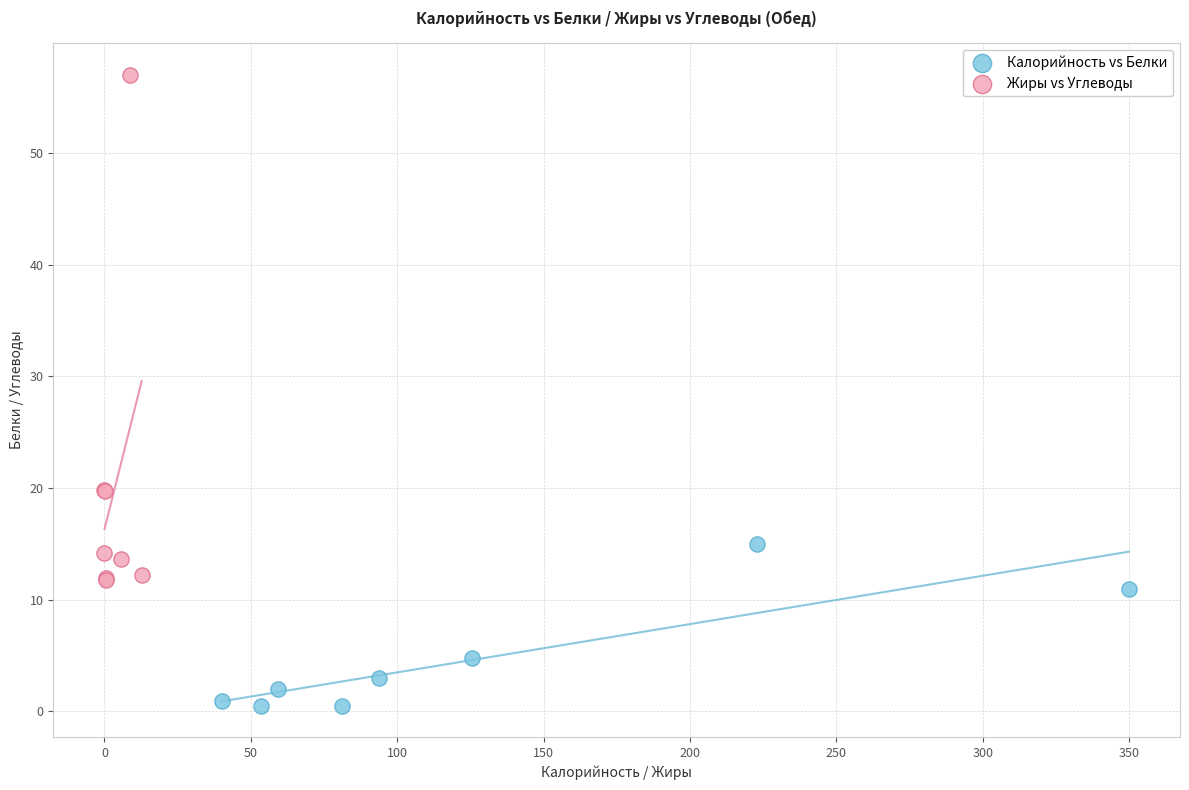

Which series contains the highest Y value?

Жиры vs Углеводы